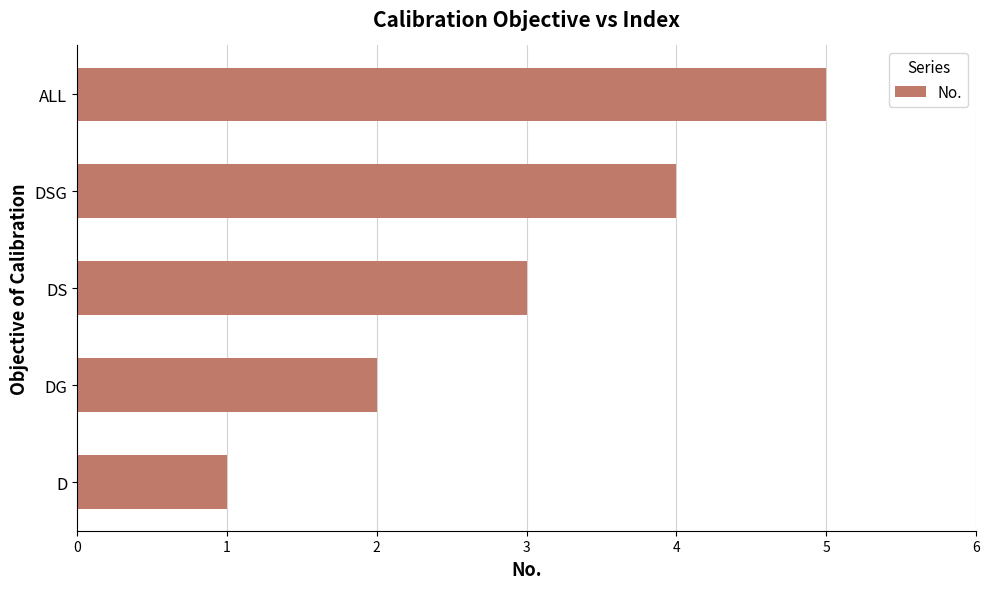

How many data points are less than 3?

2